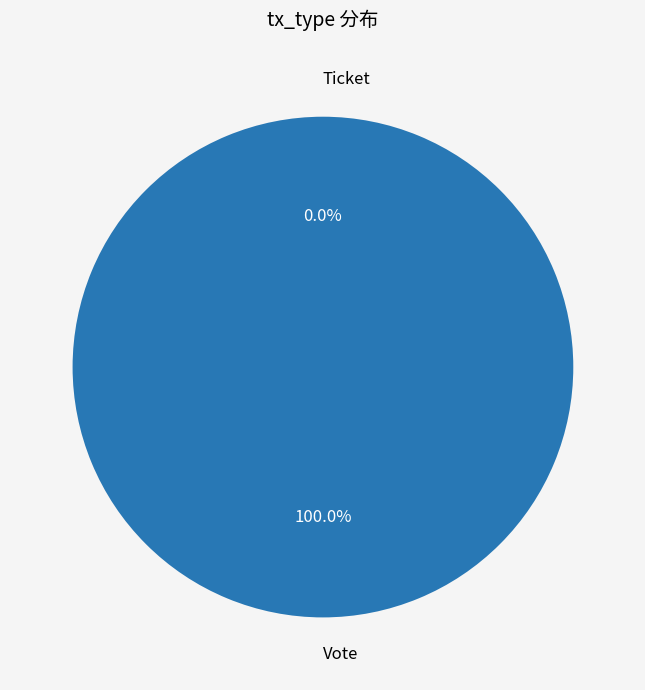

Count the number of slices in the pie.

2